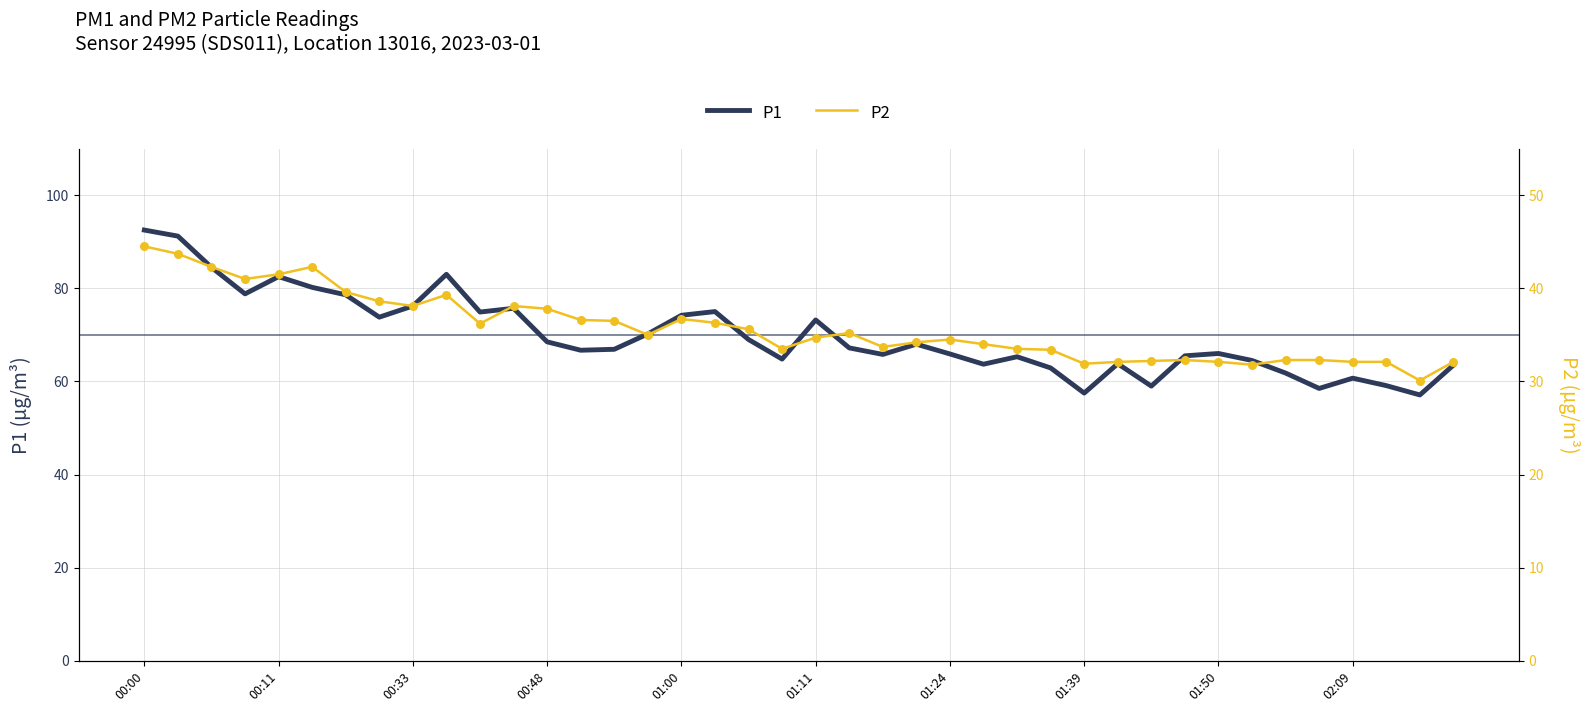

What is the highest value of the P1 series?

92.5